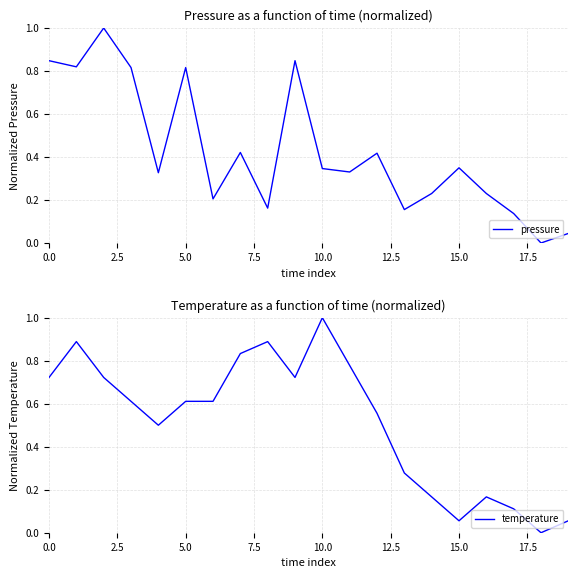

Which series ends up on top after the final intersection of pressure and temperature?

pressure